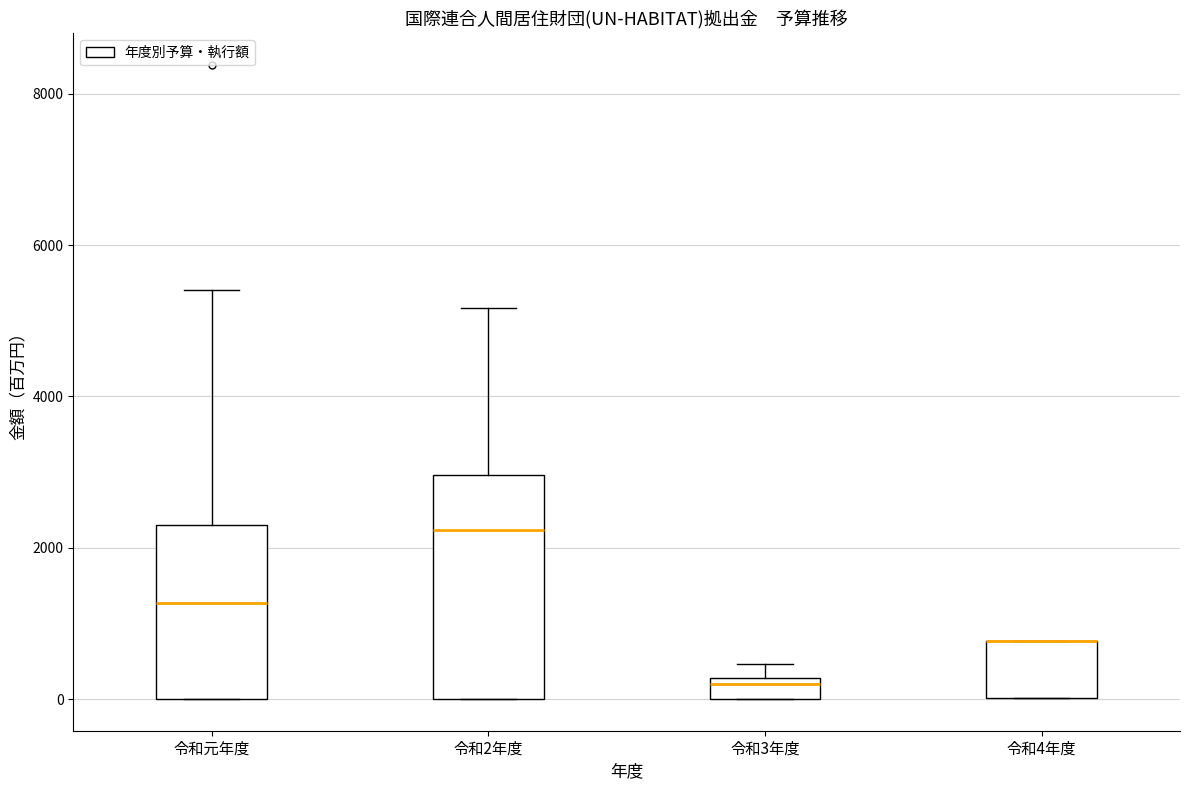

Which box is the tallest, from its lower edge to its upper edge?

令和2年度